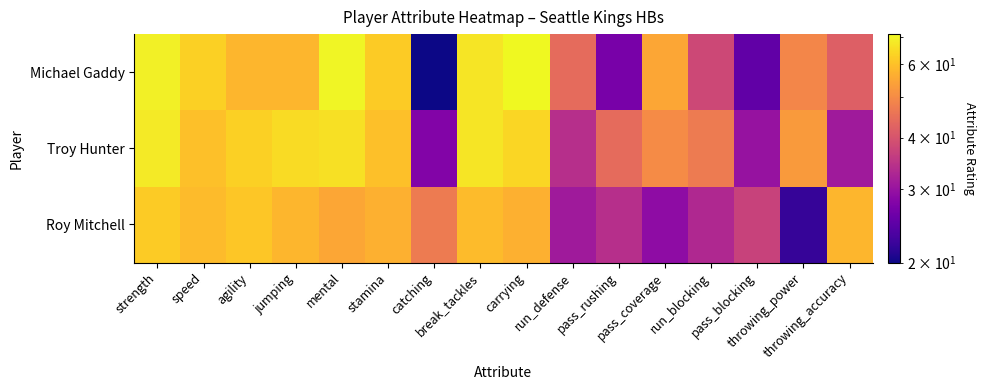

Which series has the largest total across all categories?

Troy Hunter